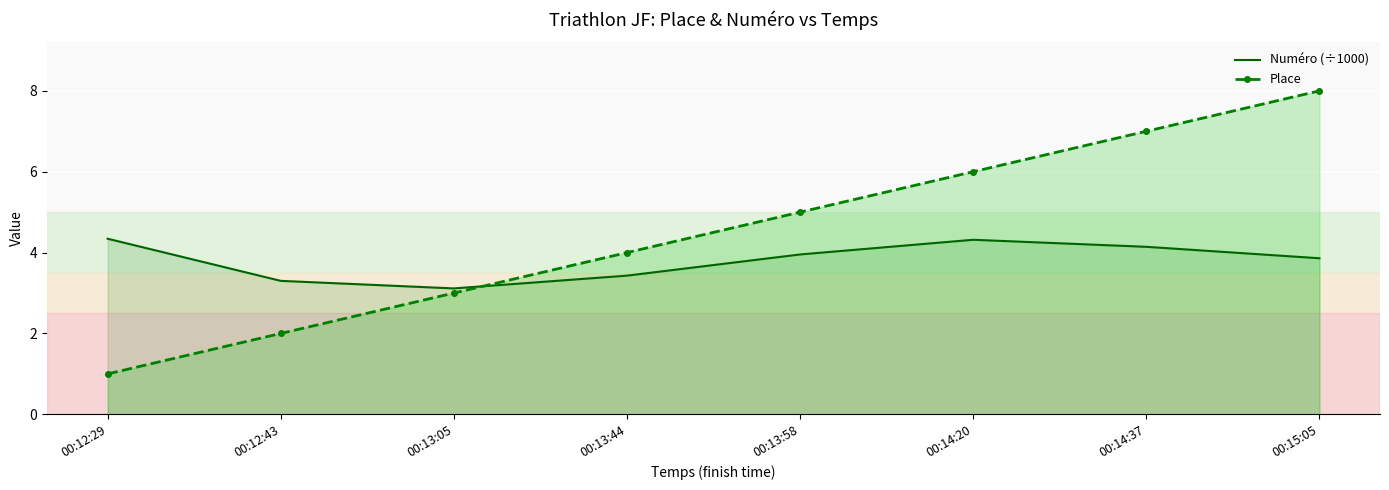

What position from the left is 00:14:37?

7